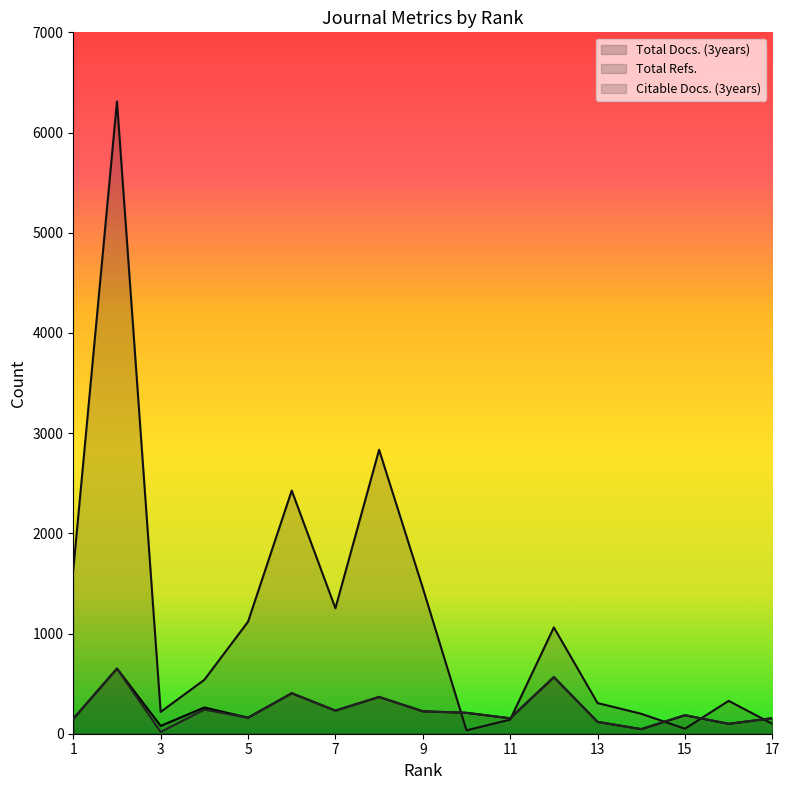

How many lines are shown in the chart?

3